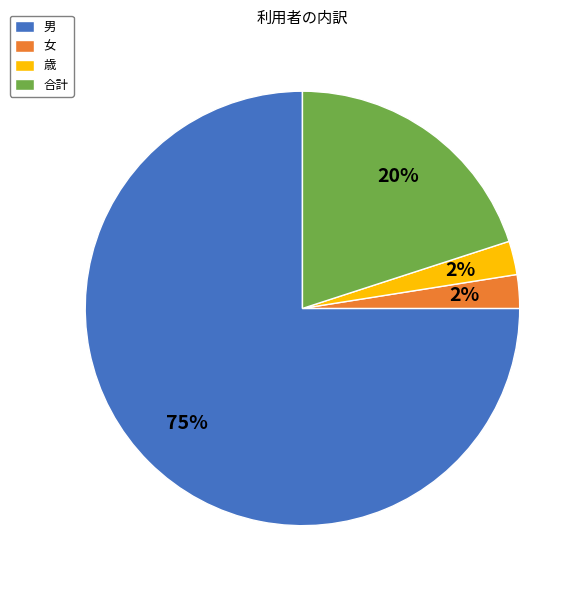

What percentage is the 合計 slice, to the nearest percent?

20%